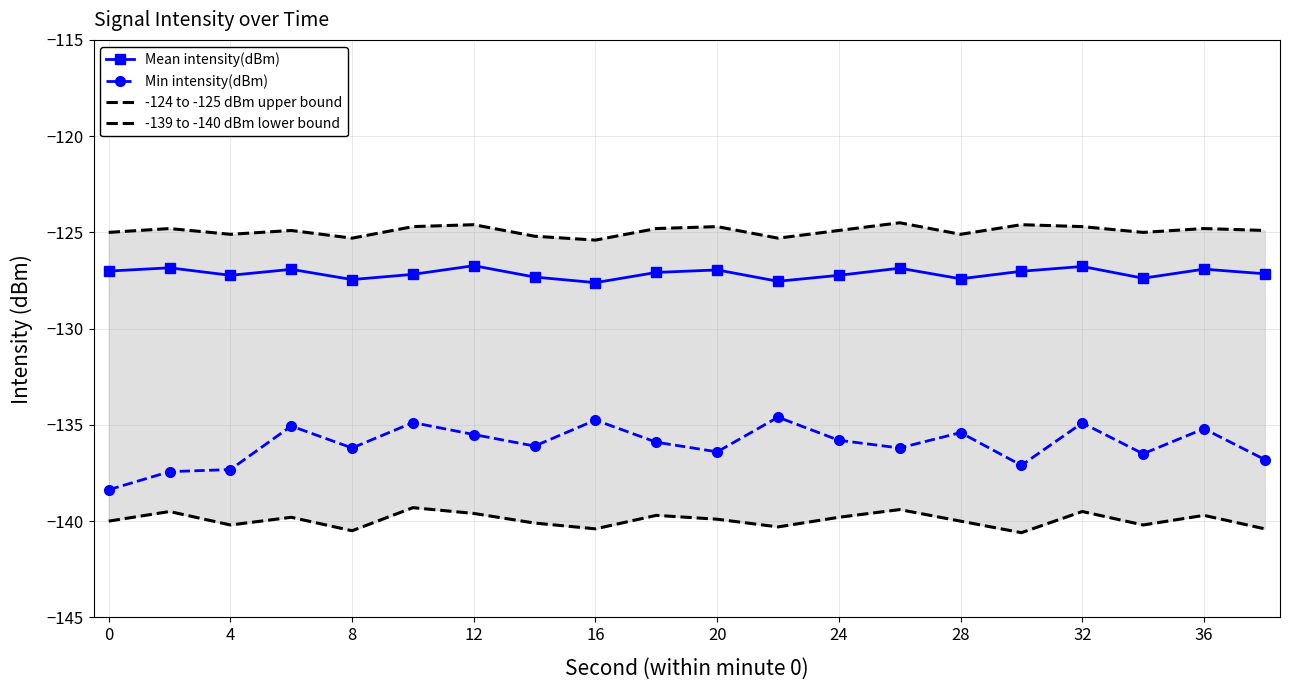

True or false: Min intensity(dBm) and Mean intensity(dBm) intersect in this chart.

False